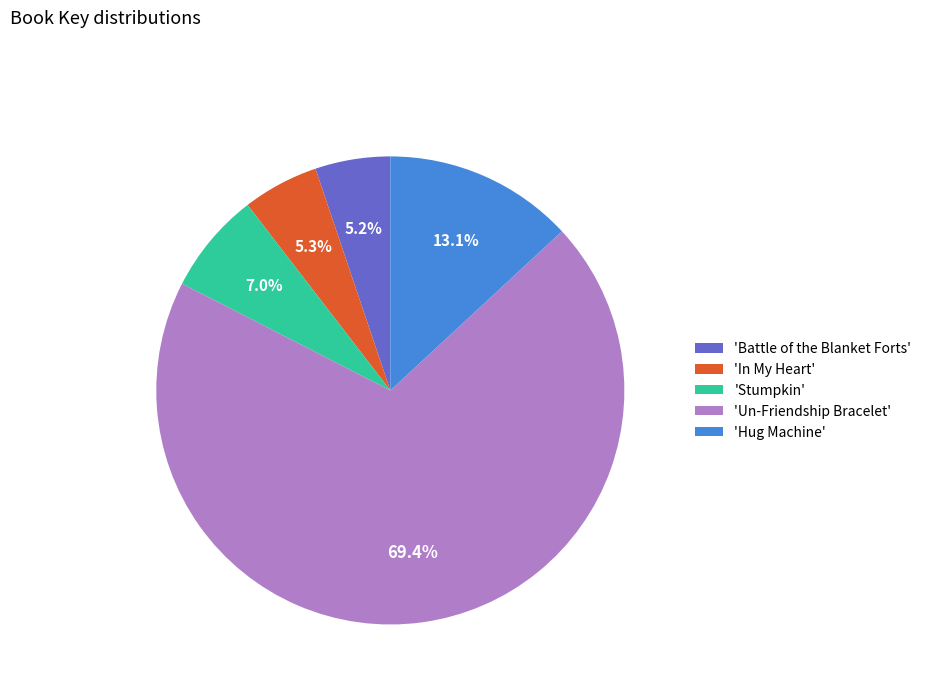

Which category accounts for the majority?

'Un-Friendship Bracelet'